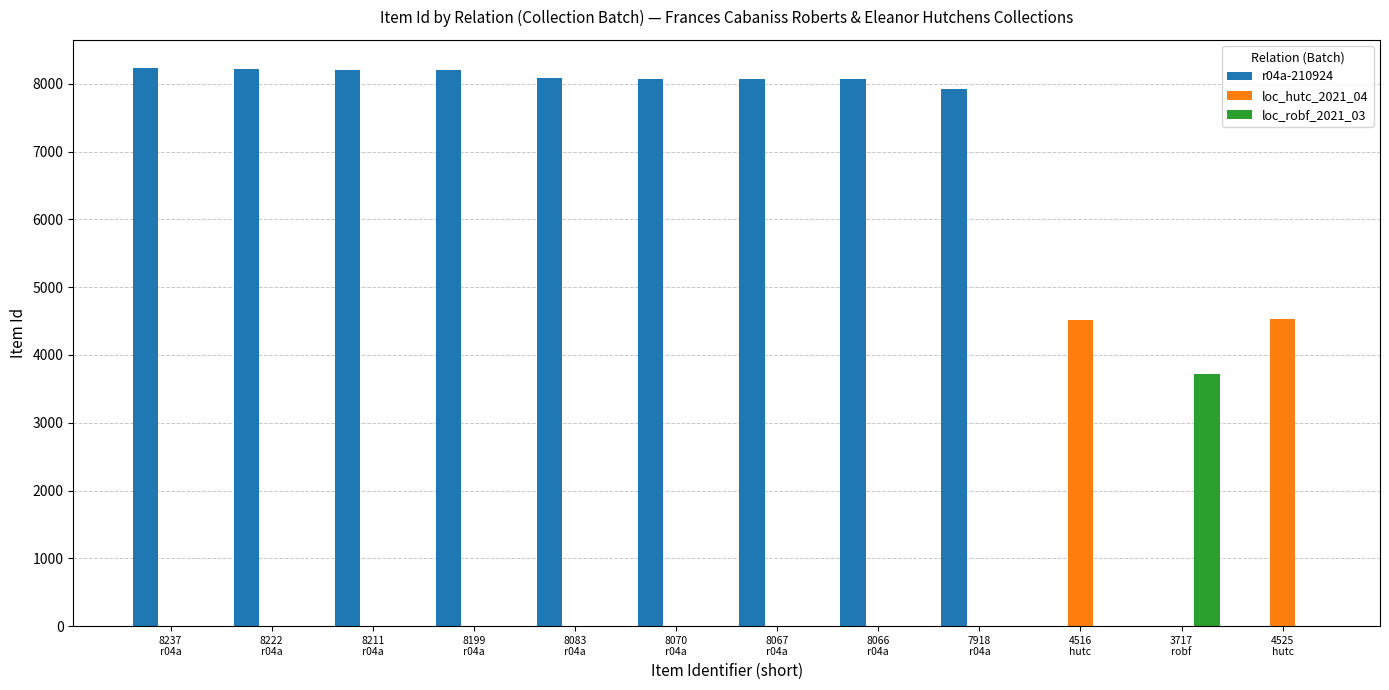

Which series has the largest total across all categories?

r04a-210924